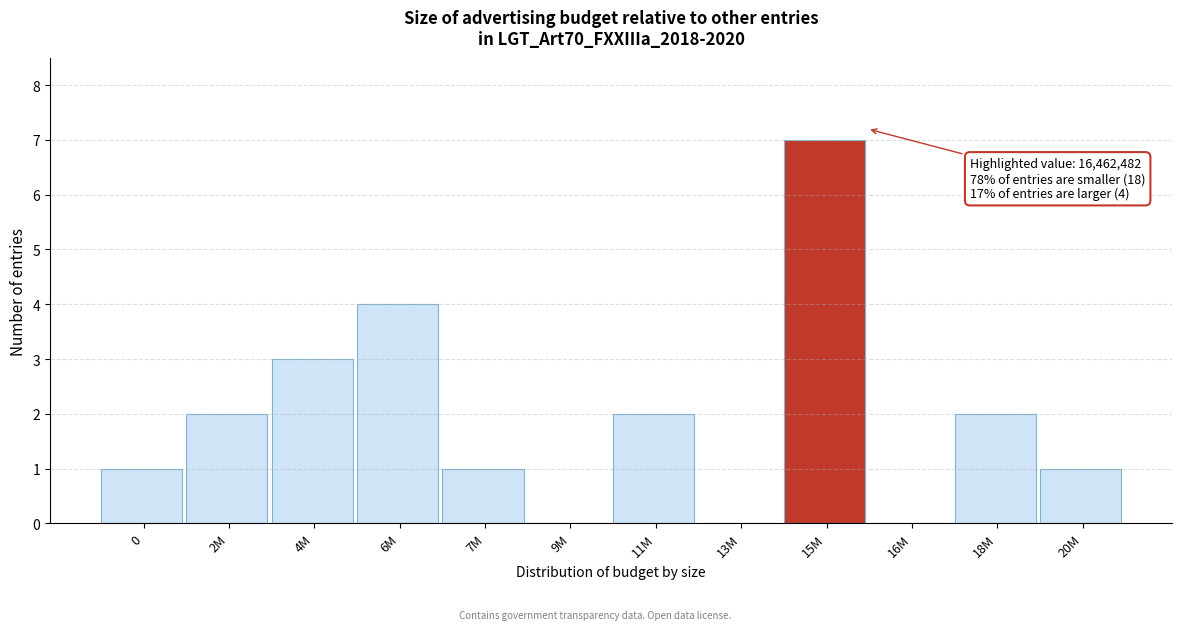

Reading right to left, what are all the values shown in this chart?

20M=1	18M=2	16M=0	15M=7	13M=0	11M=2	9M=0	7M=1	6M=4	4M=3	2M=2	0=1